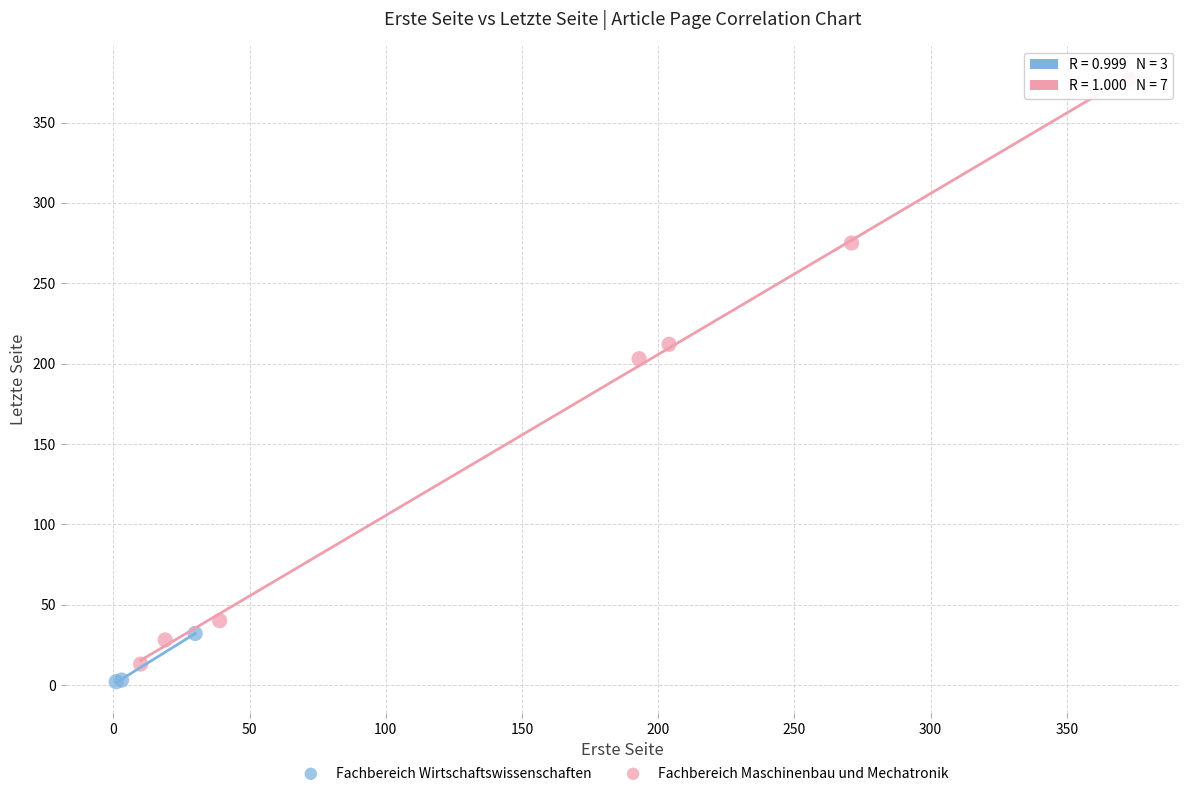

Which series has the largest Y range (max minus min)?

Fachbereich Maschinenbau und Mechatronik